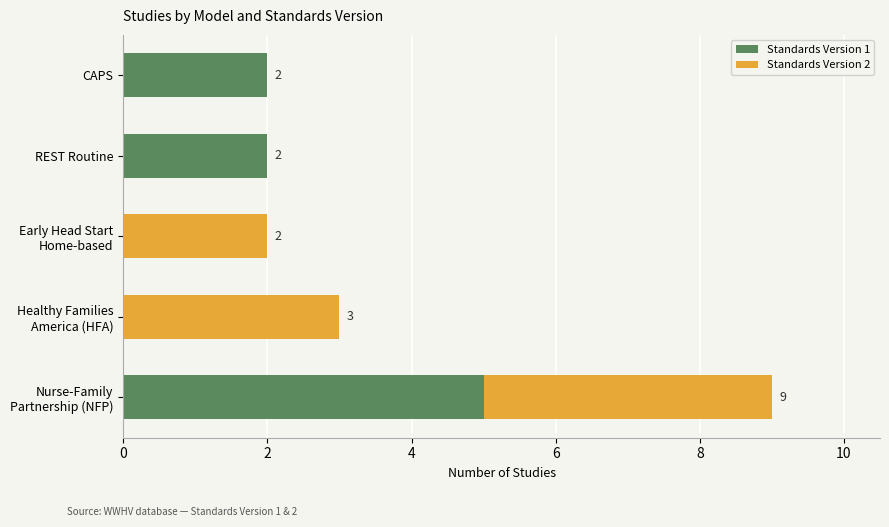

What is the highest value of the Standards Version 1 series?

5